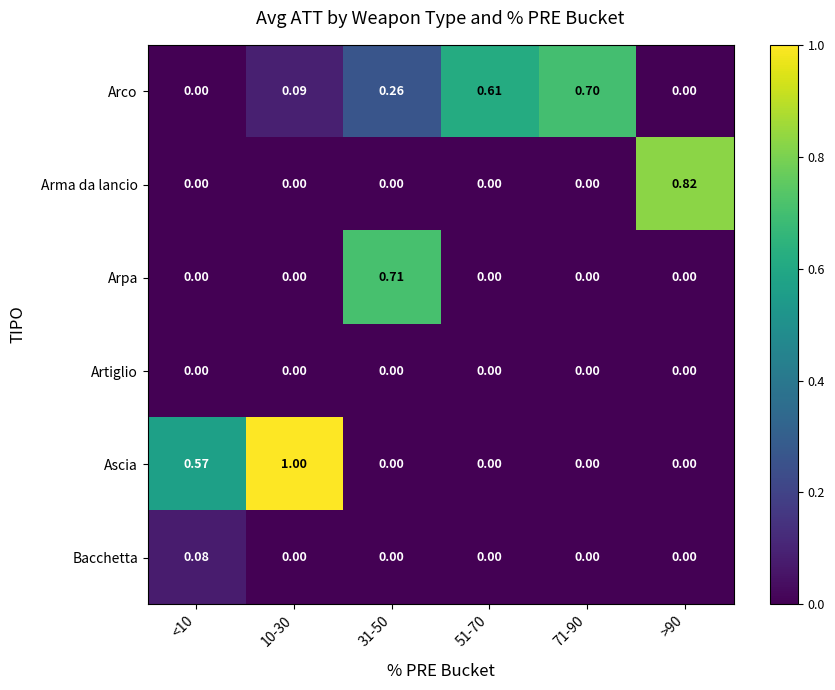

Which series changed the most between <10 and >90?

Arma da lancio